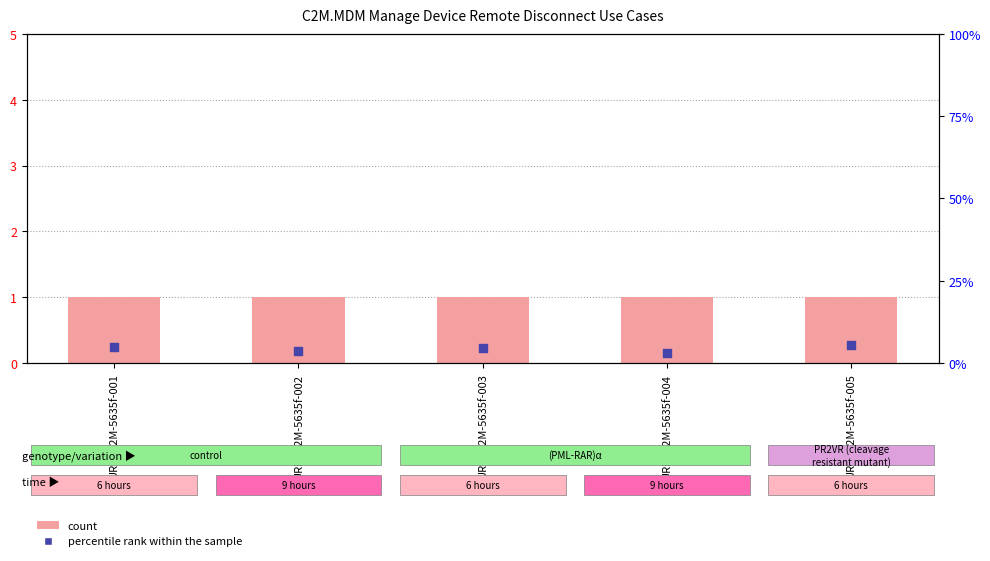

At which category is the sum across all series the highest?

URM-C2M-5635f-005